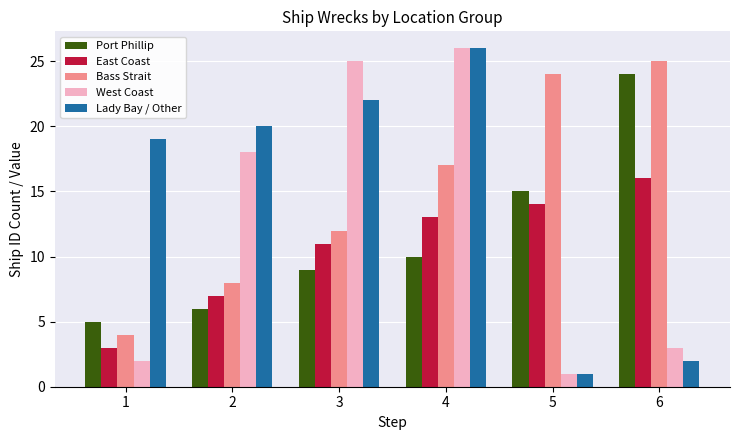

How many groups of bars are there?

6